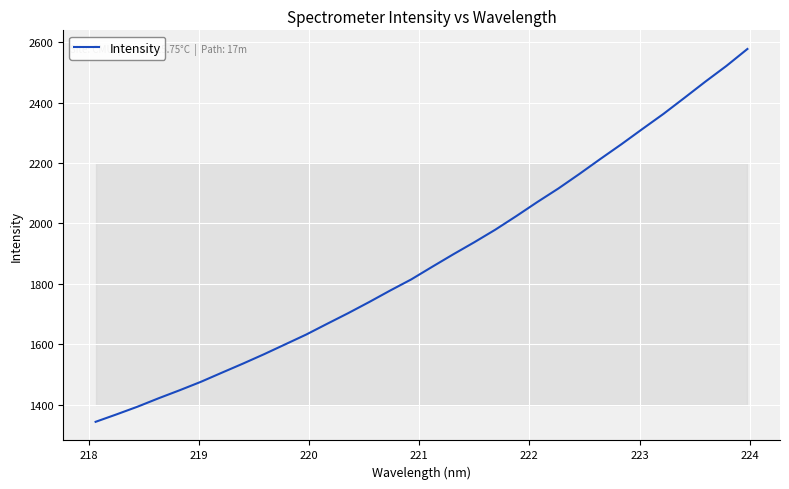

What is the minimum value shown in the chart?

1343.9